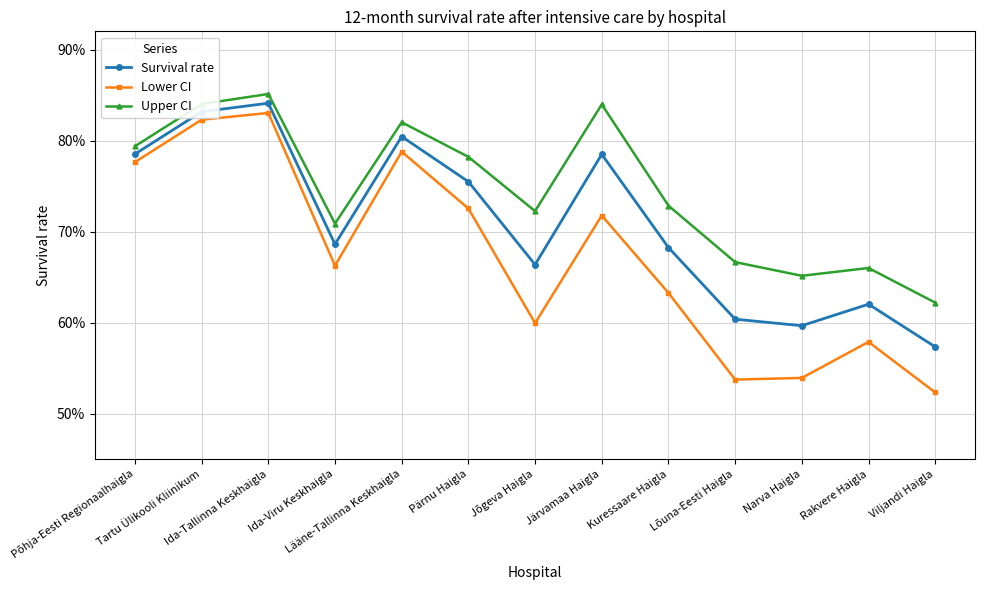

At which category does the chart reach its minimum across all series?

Viljandi Haigla